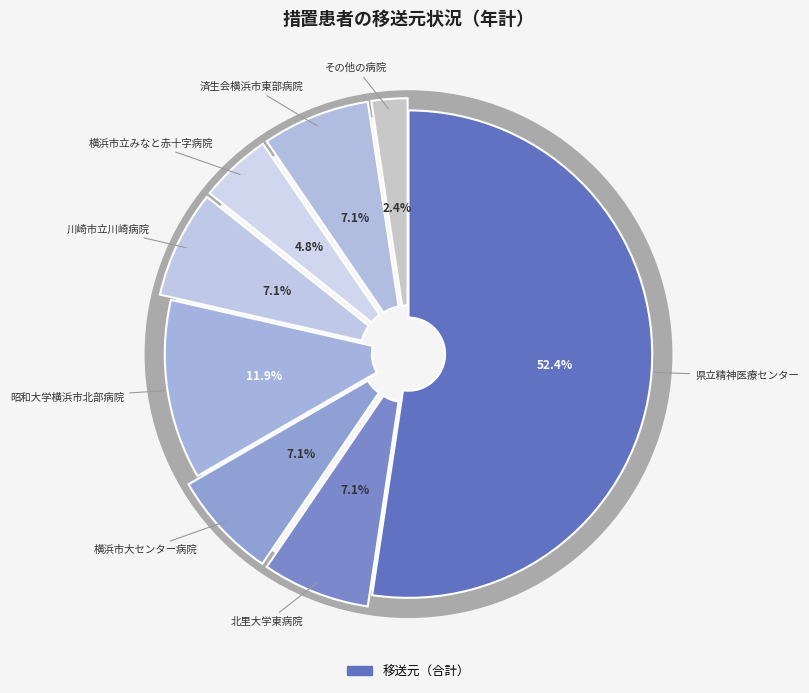

Do 県立精神医療センター and 横浜市大センター病院 together represent more than half of the pie?

Yes